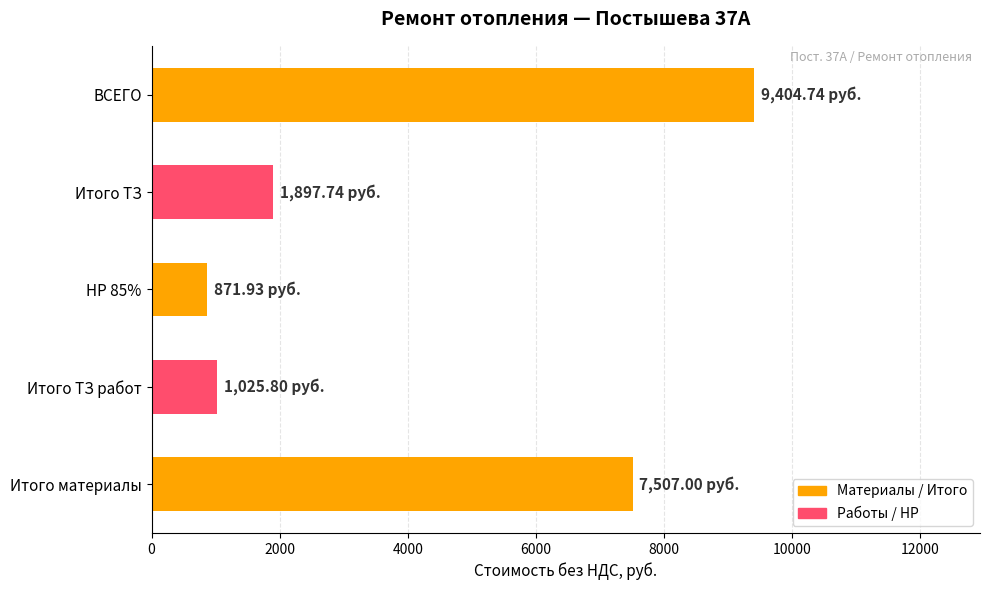

What is the change in value from Итого ТЗ работ to ВСЕГО?

+8378.9